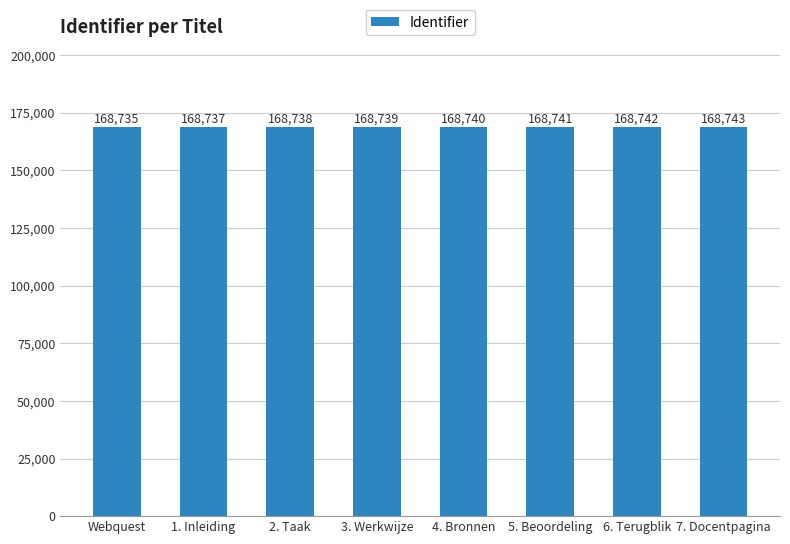

Where is the data nearest to the value 168739?

3. Werkwijze